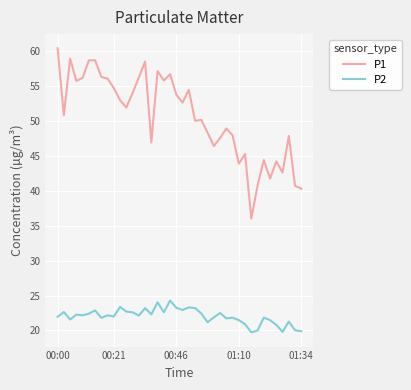

True or false: P2 and P1 cross at least once.

False